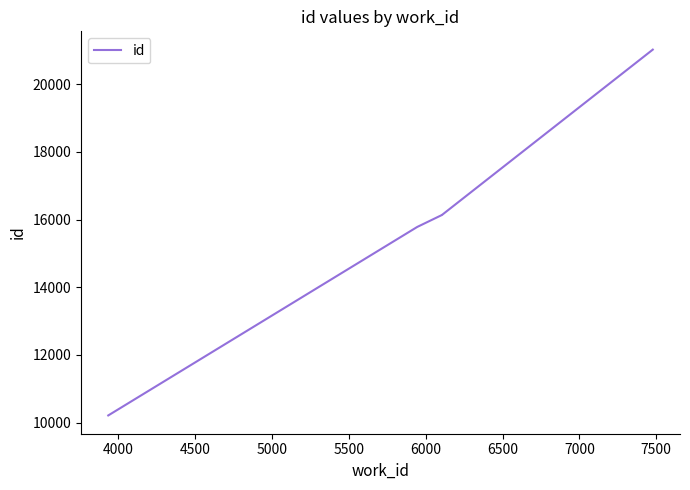

True or false: the data shows 3339 at 3500.

False